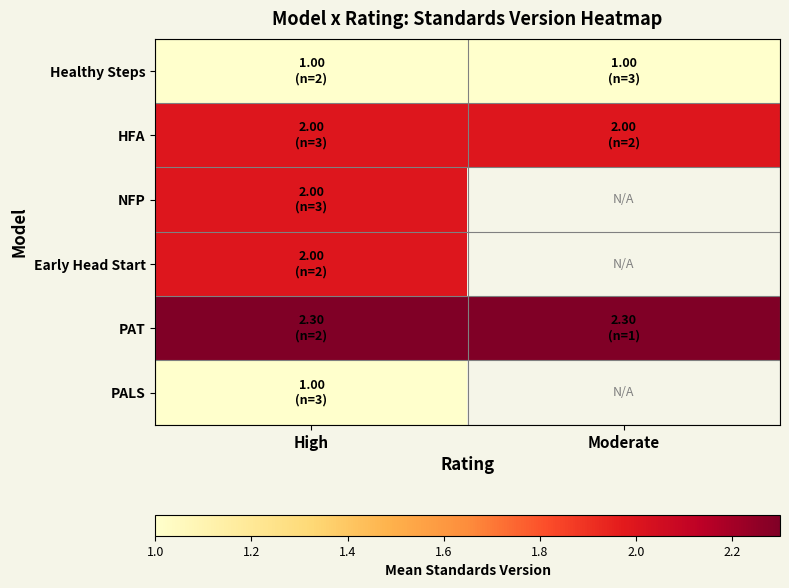

The PALS series shows 1.5 at High. True or false?

False